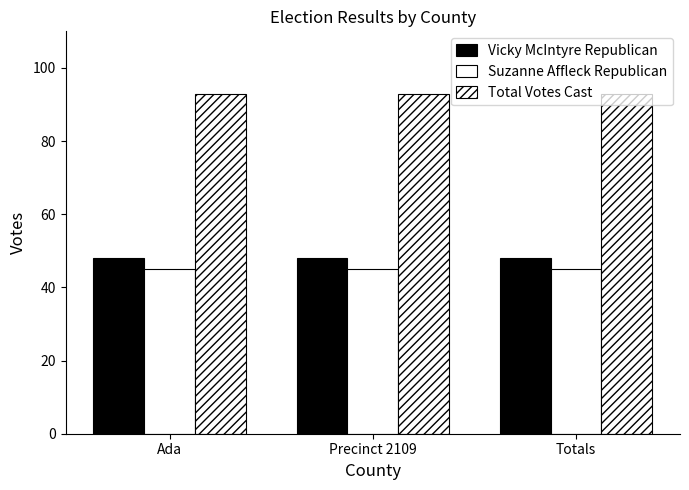

How many categories are shown in the chart?

3